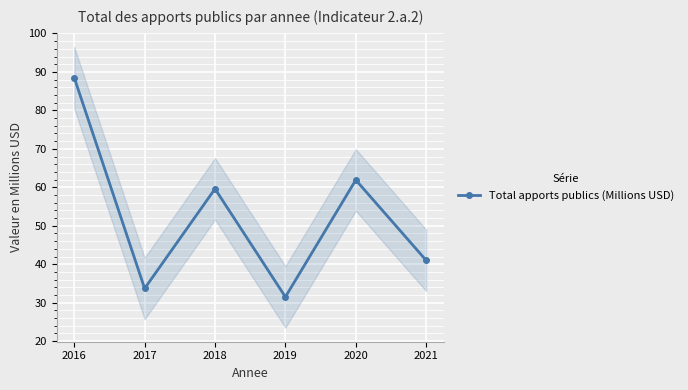

Reading right to left, transcribe all the data shown in this chart.

41.0	61.9	31.5	59.6	33.7	88.5